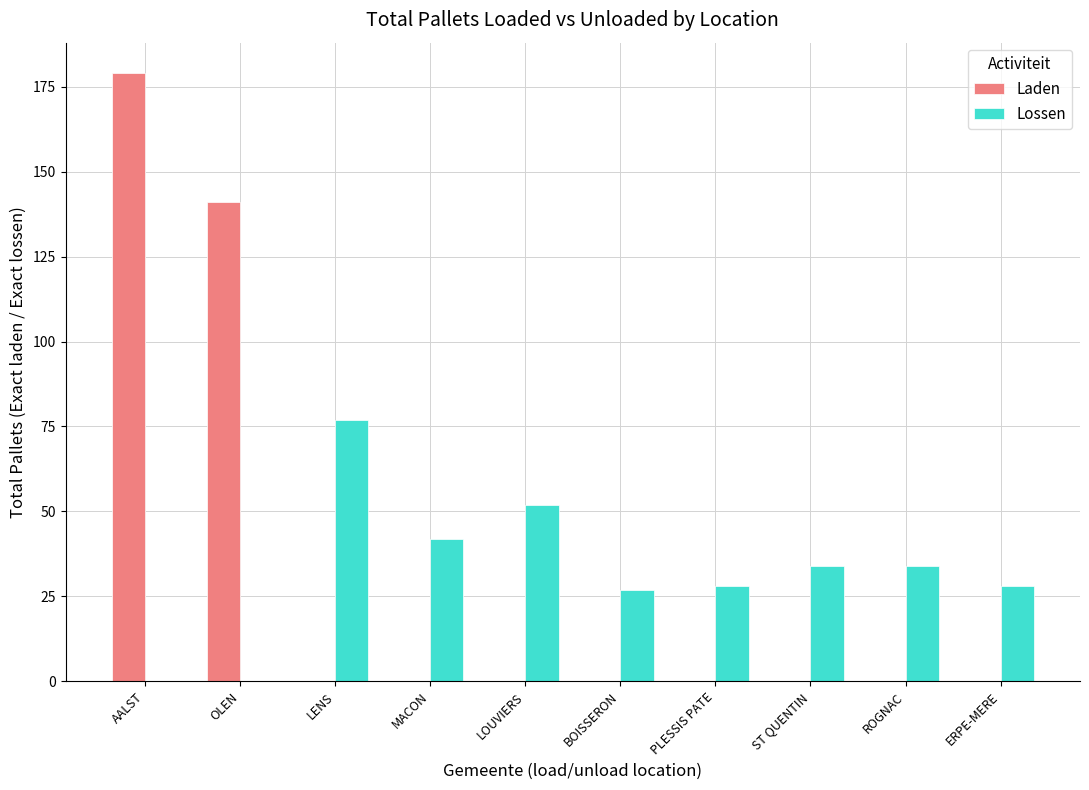

At which label is Laden closest to 89?

OLEN